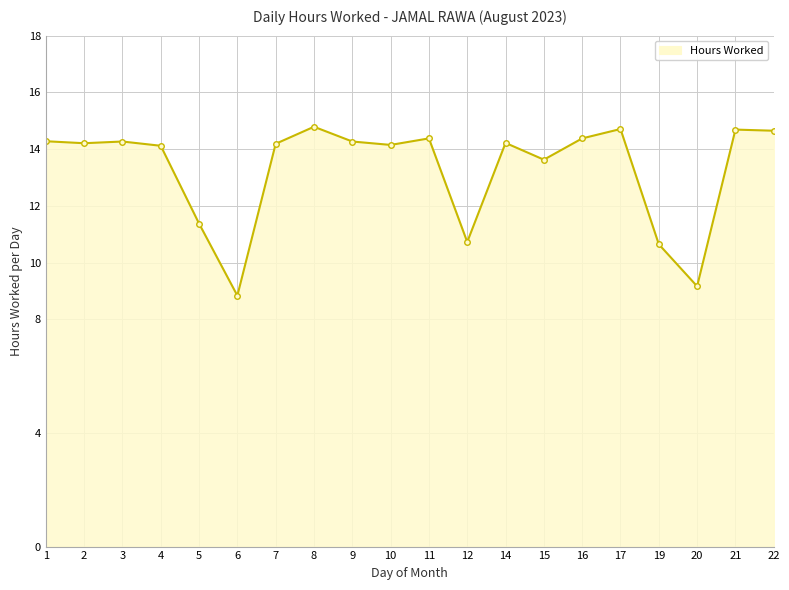

True or false: the data has more than 1 interior local peaks.

True